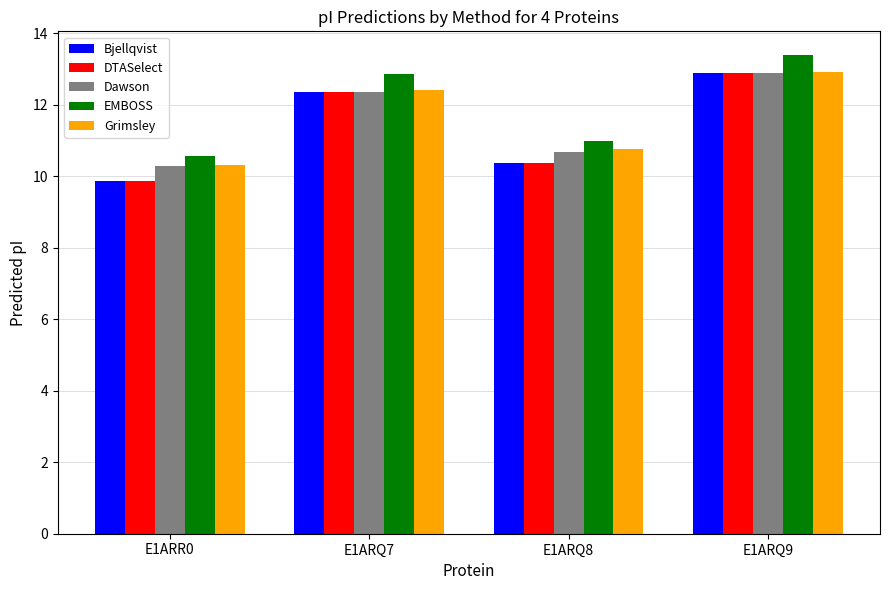

What is the difference between the highest and lowest values at E1ARR0?

0.7